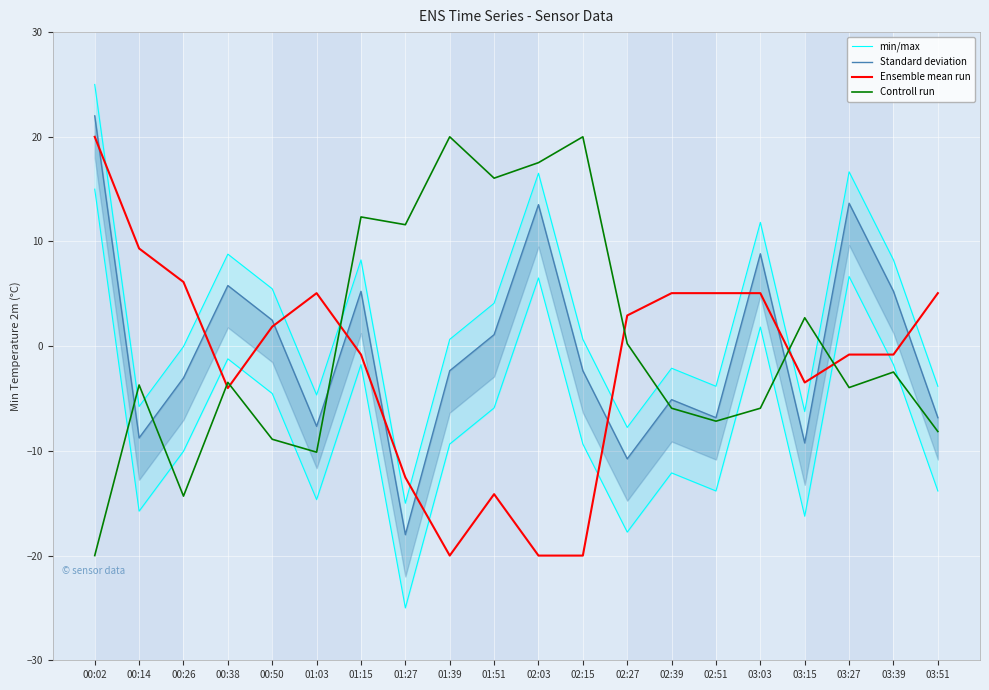

What is the greatest value displayed?

25.0